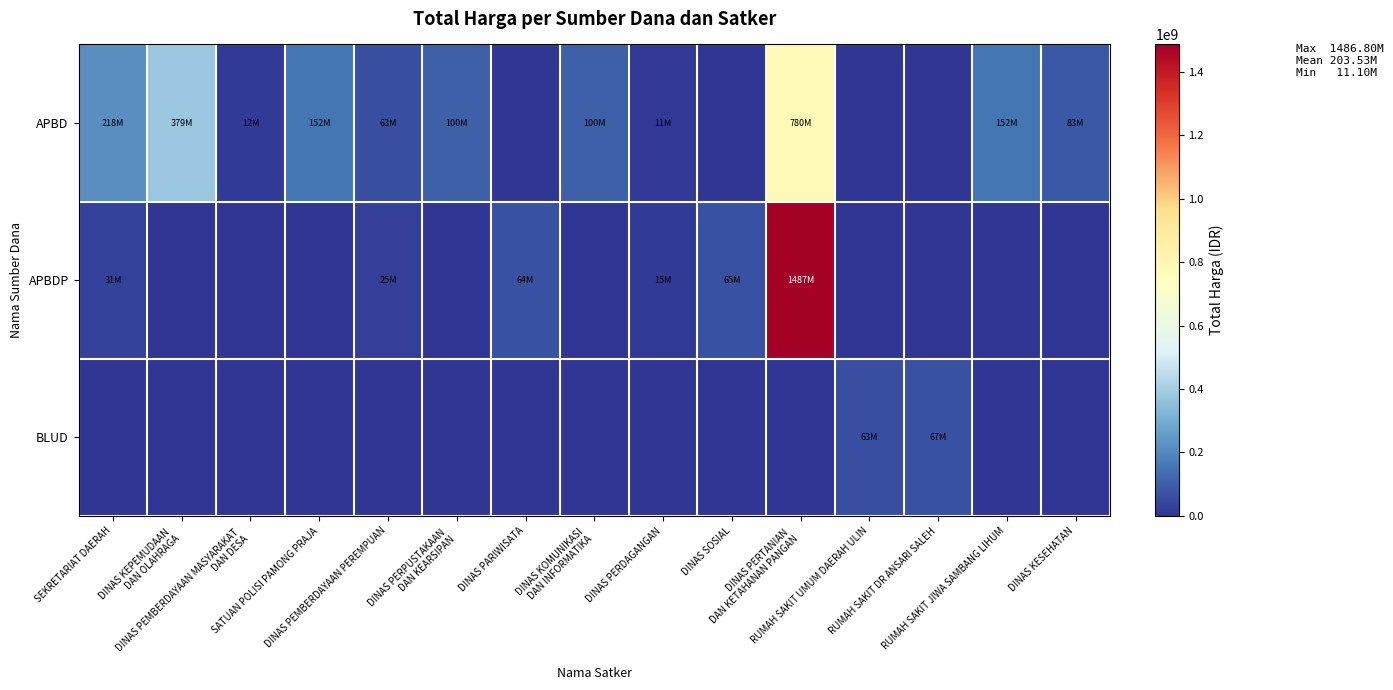

Rank the series at DINAS PARIWISATA from highest to lowest value.

APBDP, APBD, BLUD